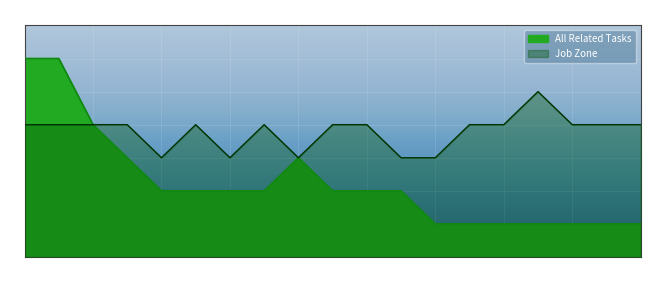

True or false: Job Zone has a value of 1 at 19.

False